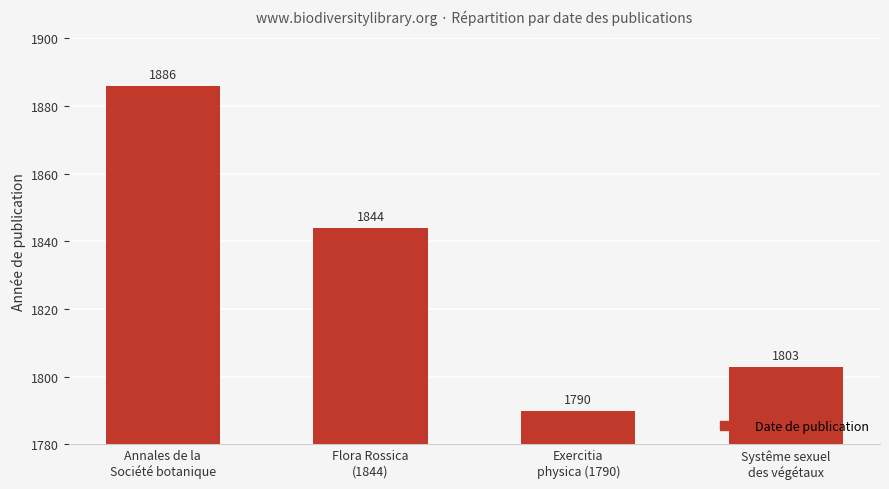

True or false: the data shows 3038 at Annales de la
Société botanique.

False